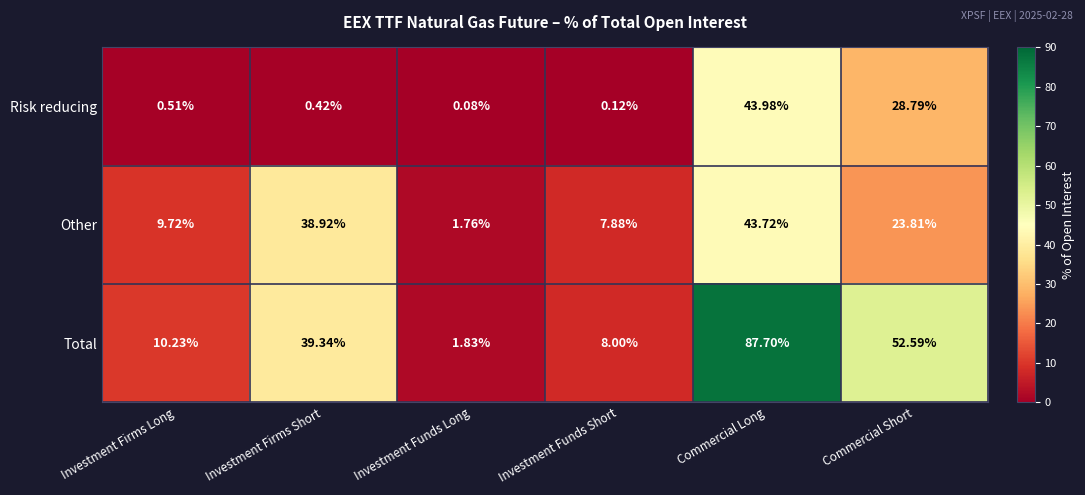

At which label does Risk reducing reach its minimum?

Investment Funds Long